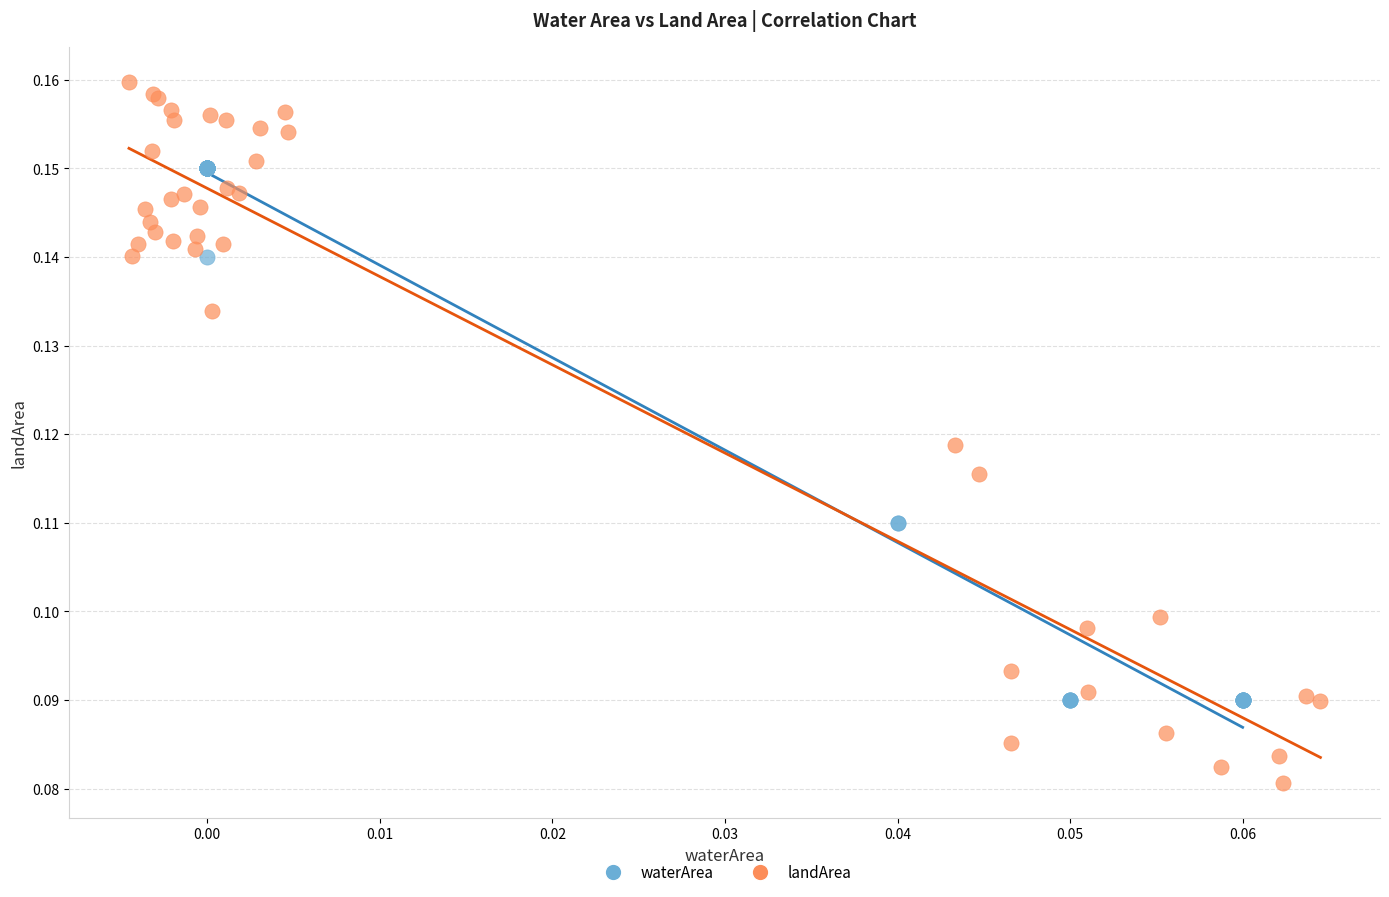

Which series reaches the minimum Y coordinate?

landArea